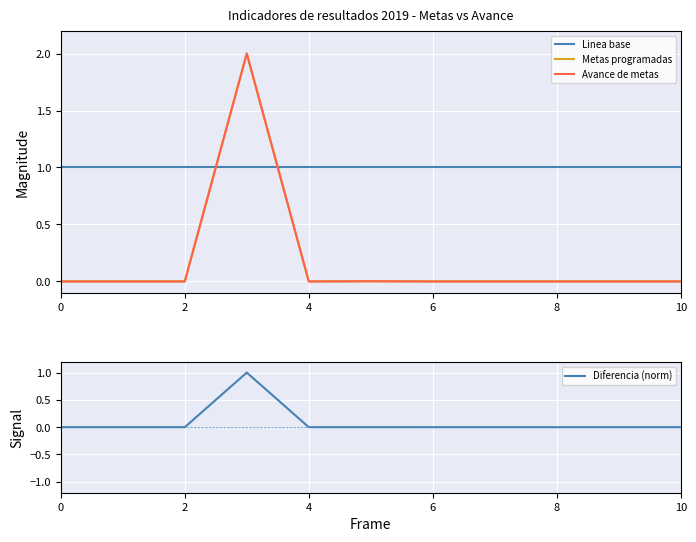

Is this an area chart (filled region under the line)?

No